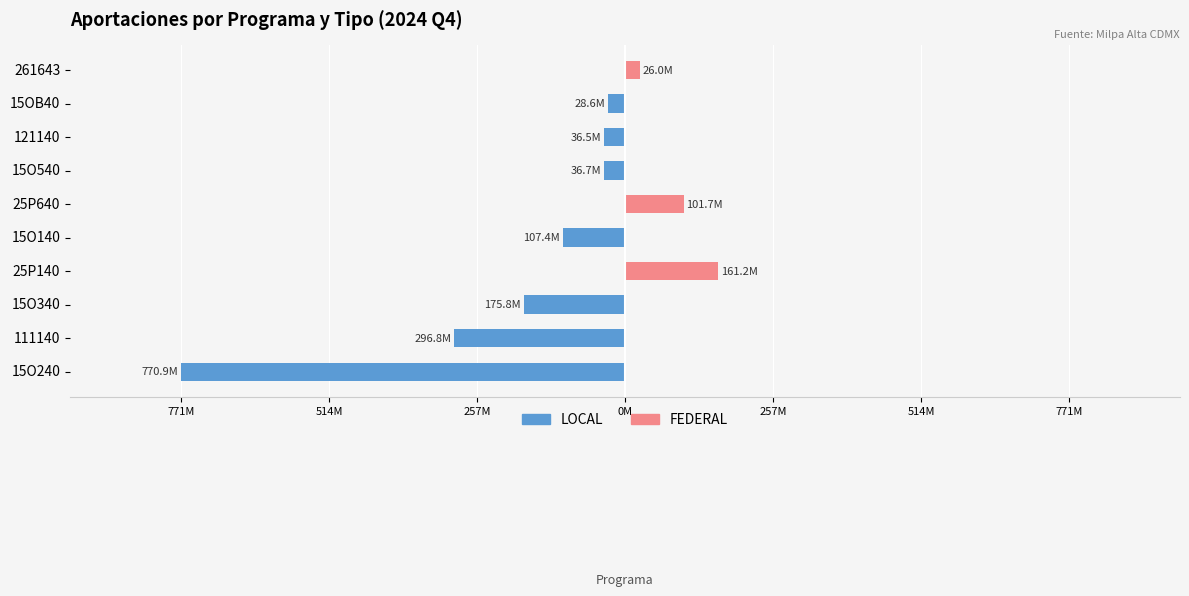

What is the difference between the LOCAL values at 15O340 and 25P640?

175778255.0